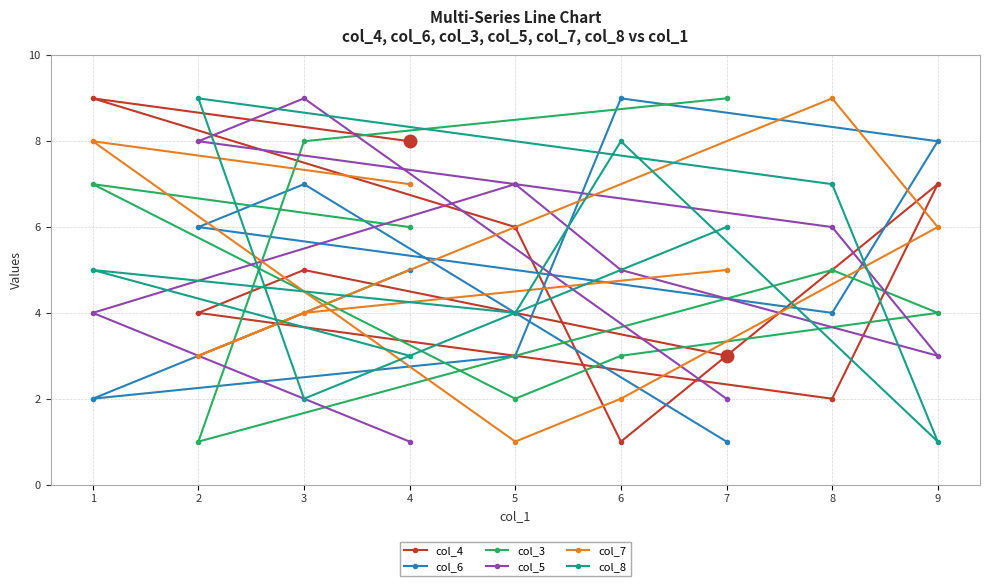

How many data points does each series have?

9